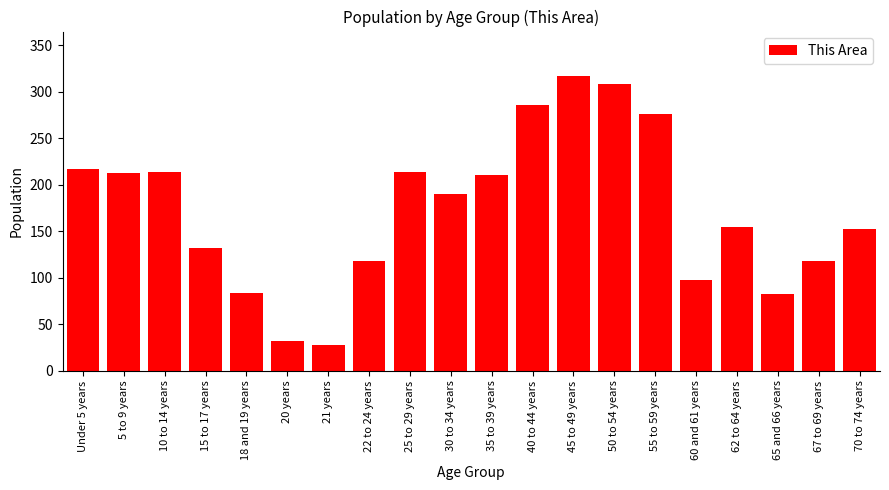

At which label does the data first exceed 190?

Under 5 years